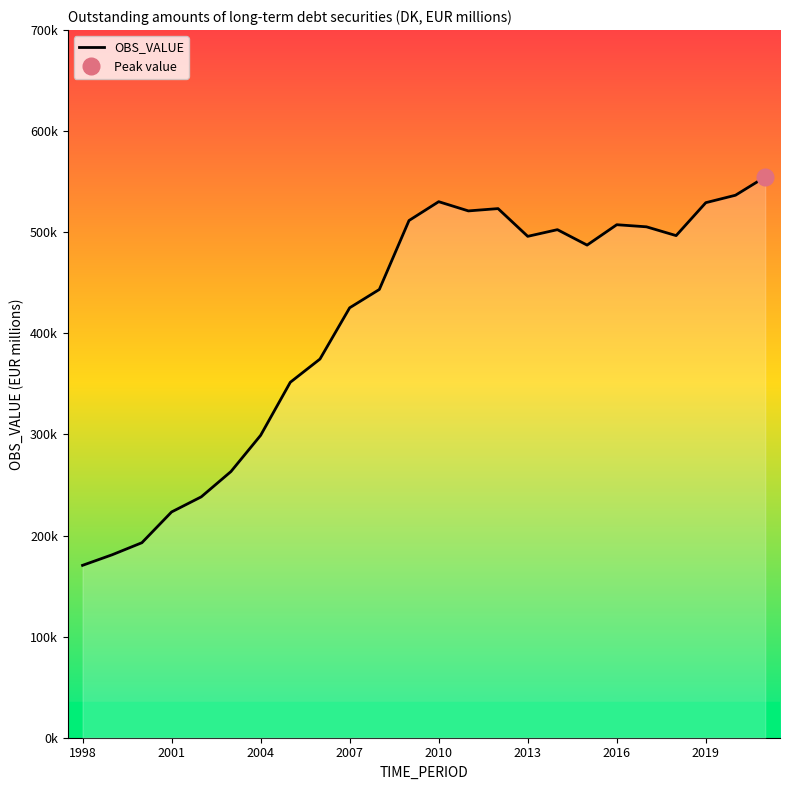

True or false: there are more than 2 points higher than both neighbors.

True